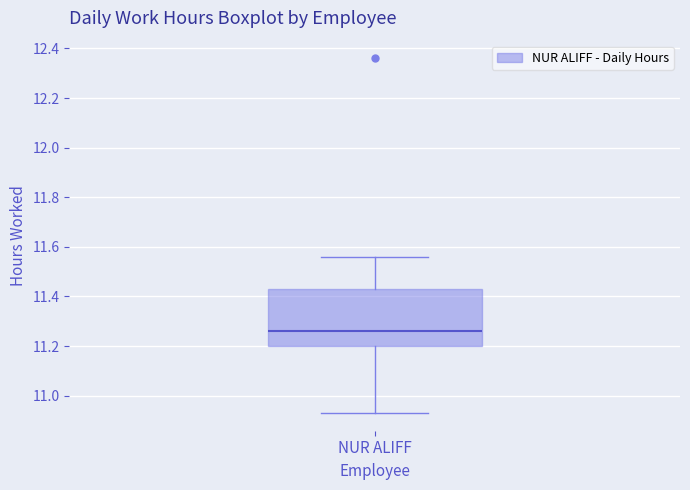

Read this box plot against the y-axis: the position of the median line, the range covered by the box, and the ends of both whiskers. The values are not printed on the chart, so give them approximately, as read against the axis.

median 11.26, box 11.20 to 11.44, whiskers 10.94 to 11.56